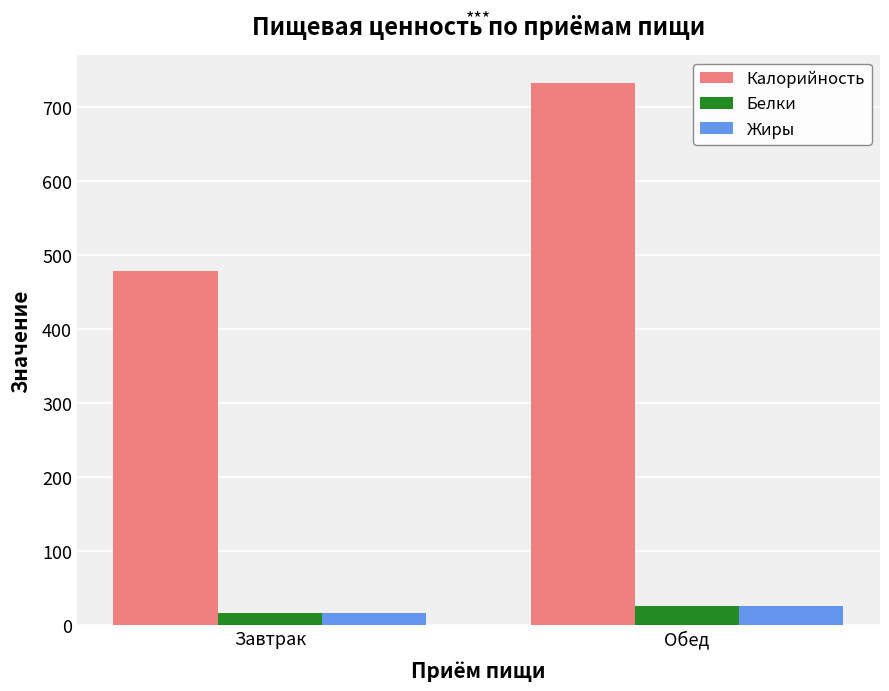

Where does the Белки series first go above 25?

Обед